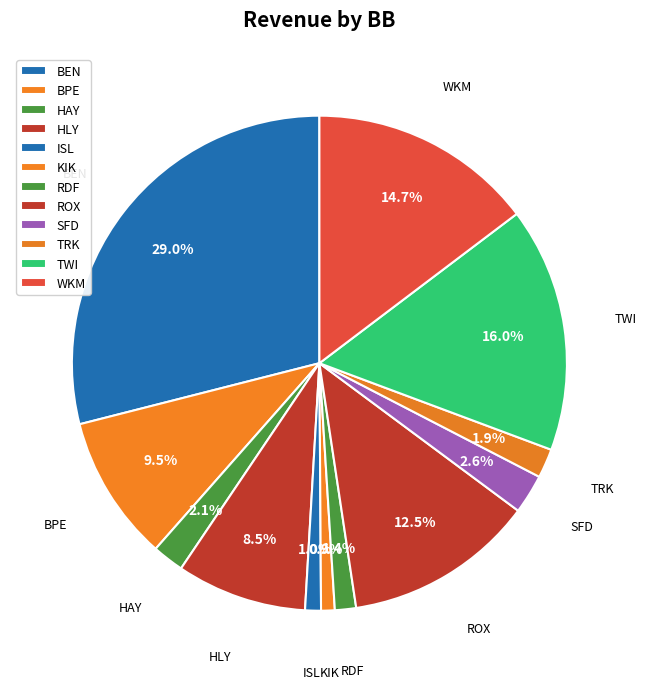

How many slices are in this pie chart?

12